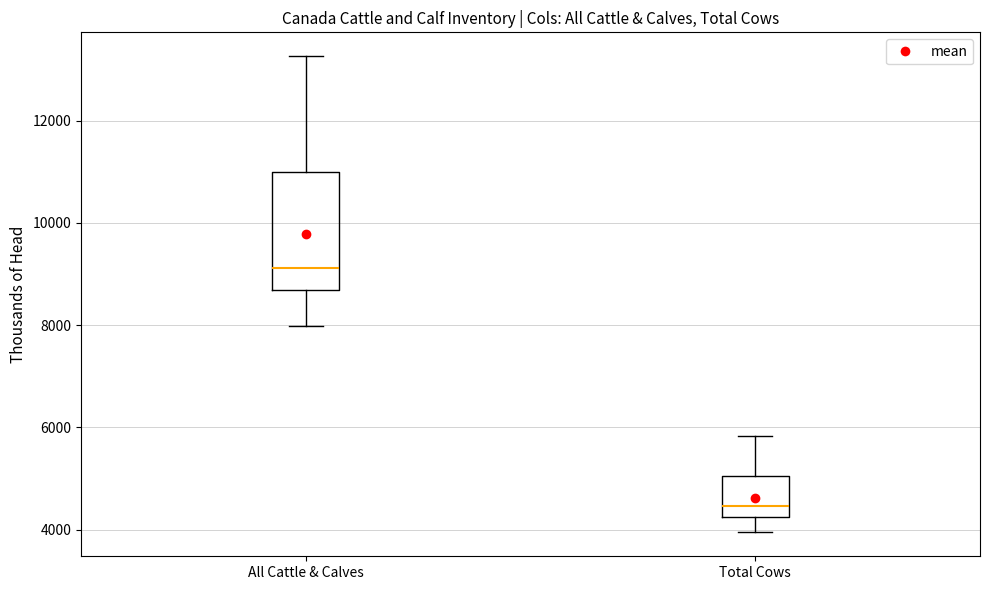

Which box's median line is the lowest?

Total Cows